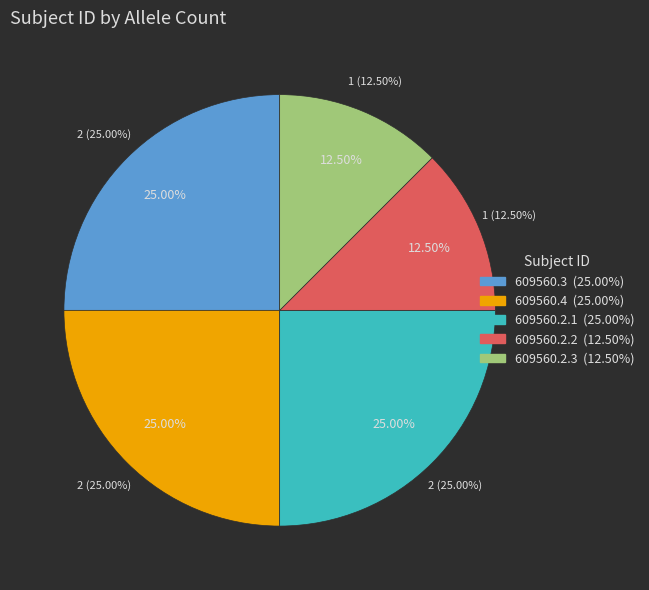

Is 609560.2.1 the majority of the pie?

No